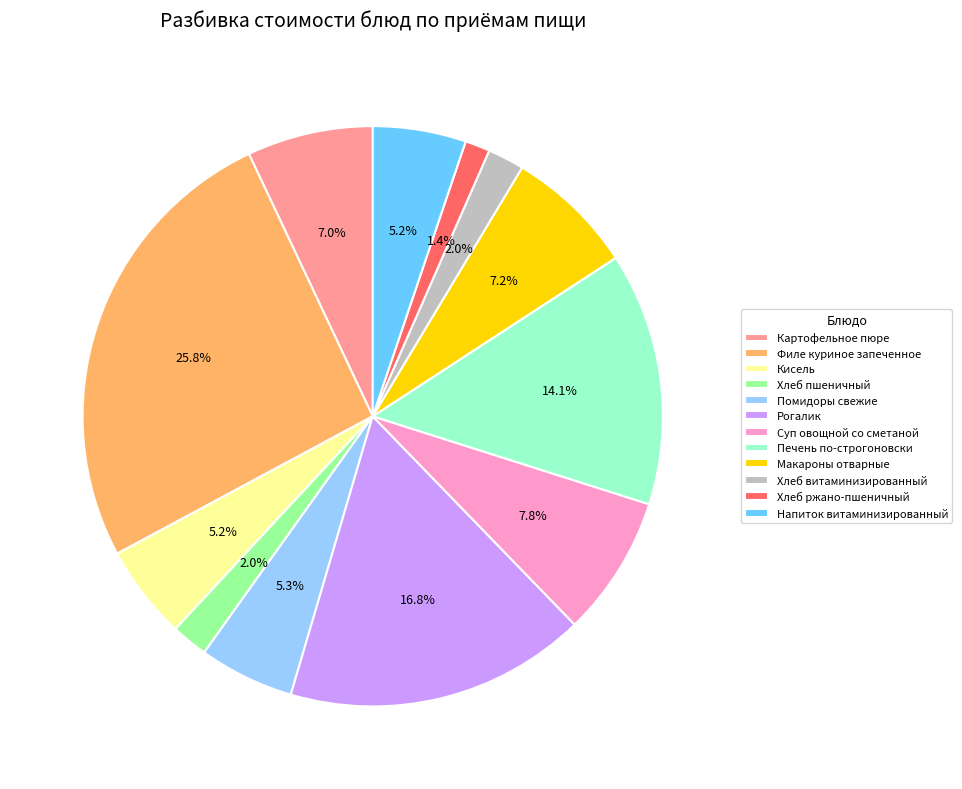

Is there a majority slice in this chart?

No